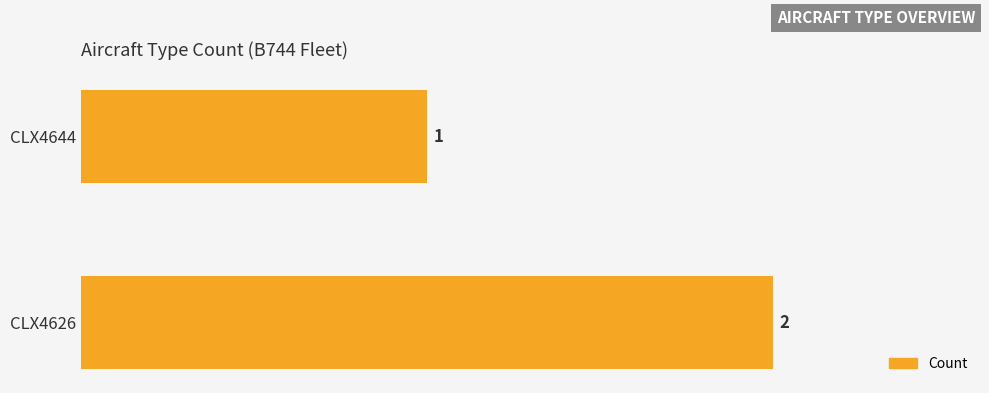

What is the difference between the maximum and minimum values?

1